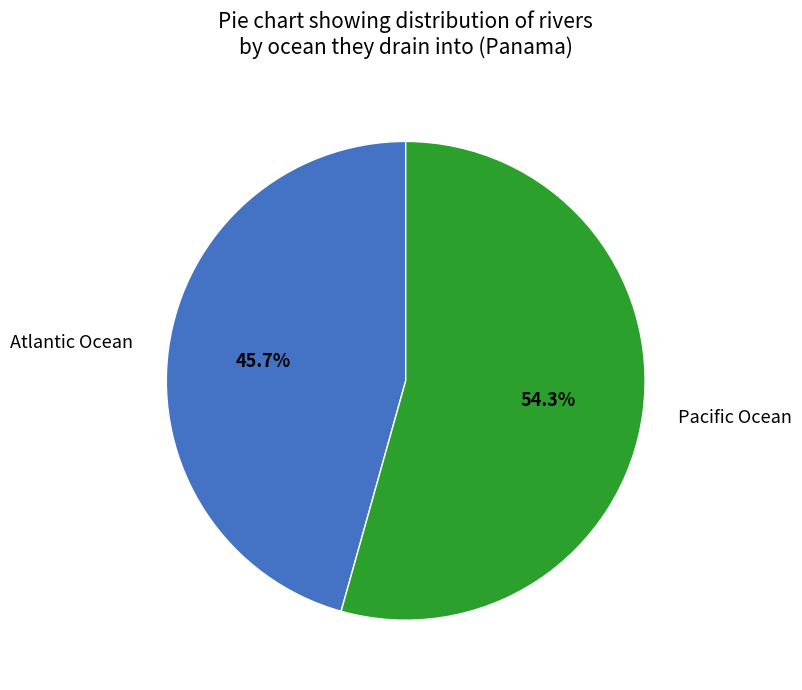

Is it true that Pacific Ocean is 62% of the pie?

False